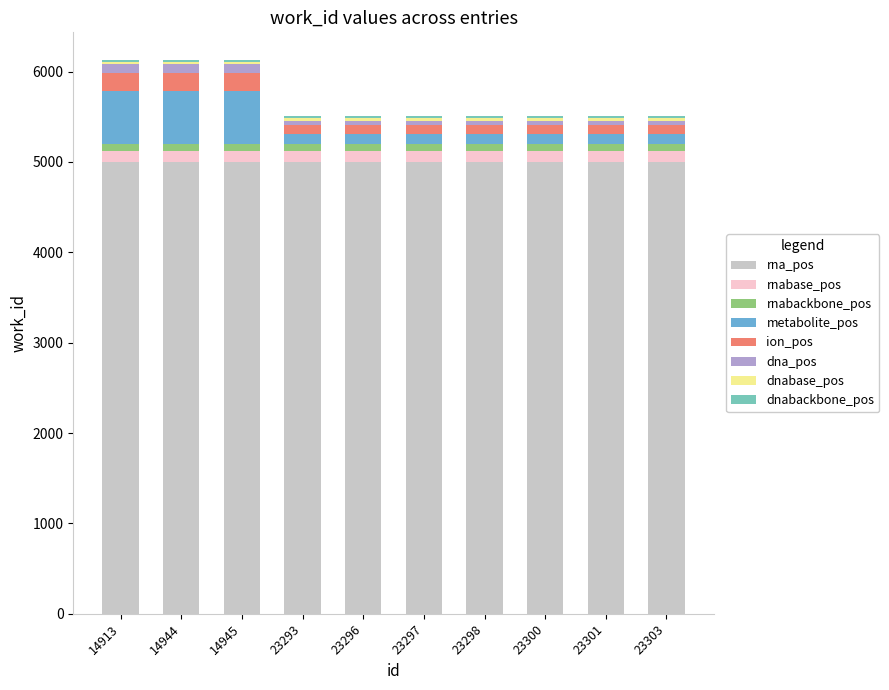

What is the maximum value for rna_pos?

5000